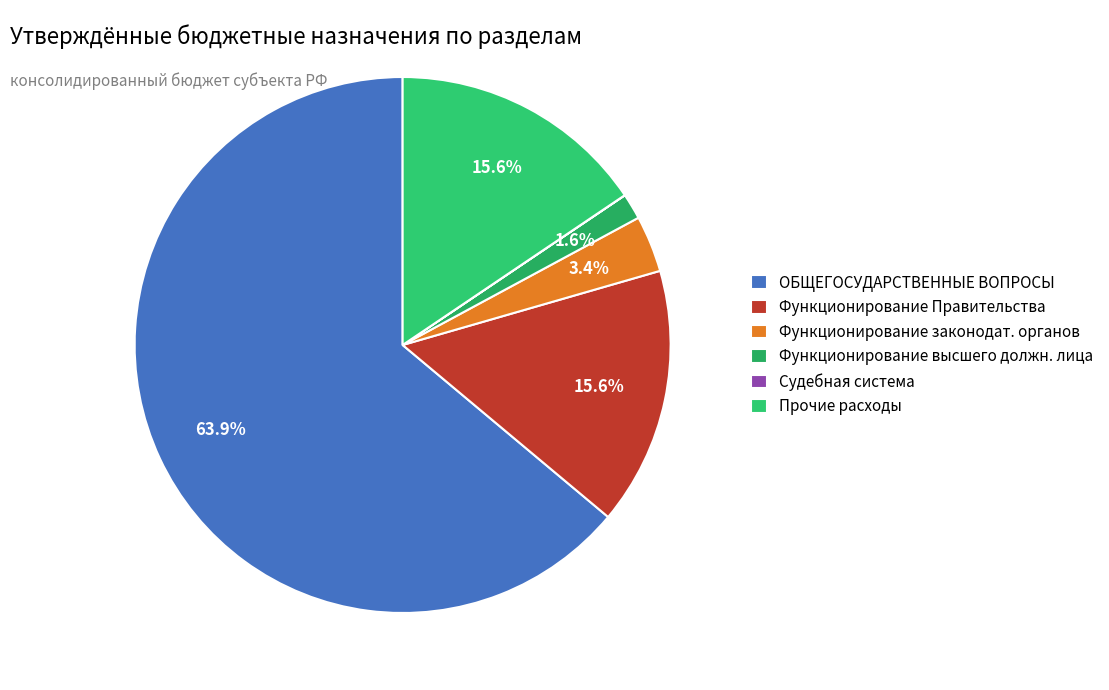

Which slice is the smallest?

Судебная система